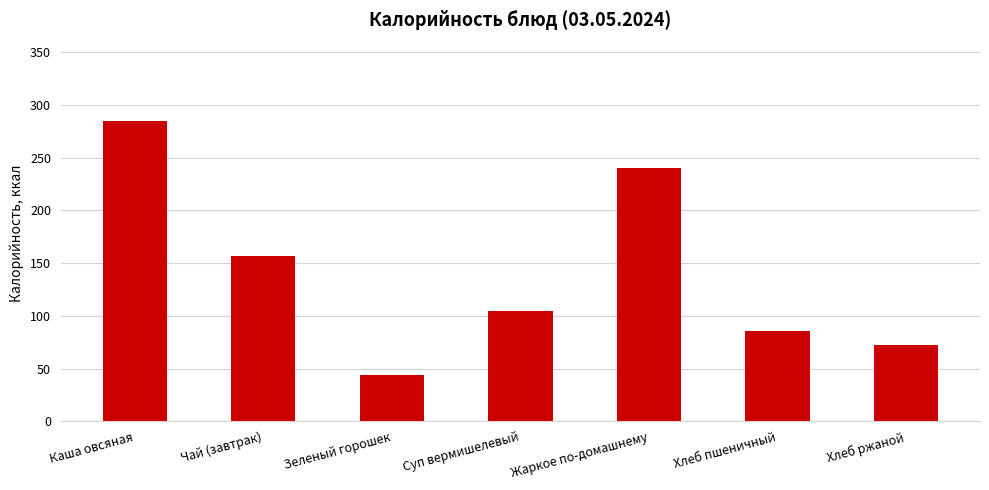

Reading left to right, what are all the values shown in this chart?

Каша овсяная=285.0	Чай (завтрак)=157.0	Зеленый горошек=43.7	Суп вермишелевый=104.8	Жаркое по-домашнему=240.2	Хлеб пшеничный=85.7	Хлеб ржаной=72.4